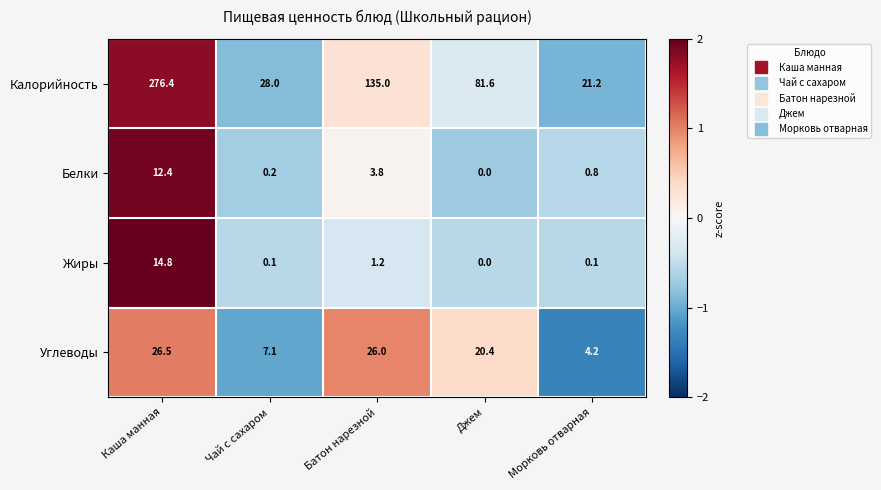

The value of Белки at Морковь отварная is 0.5. True or false?

False